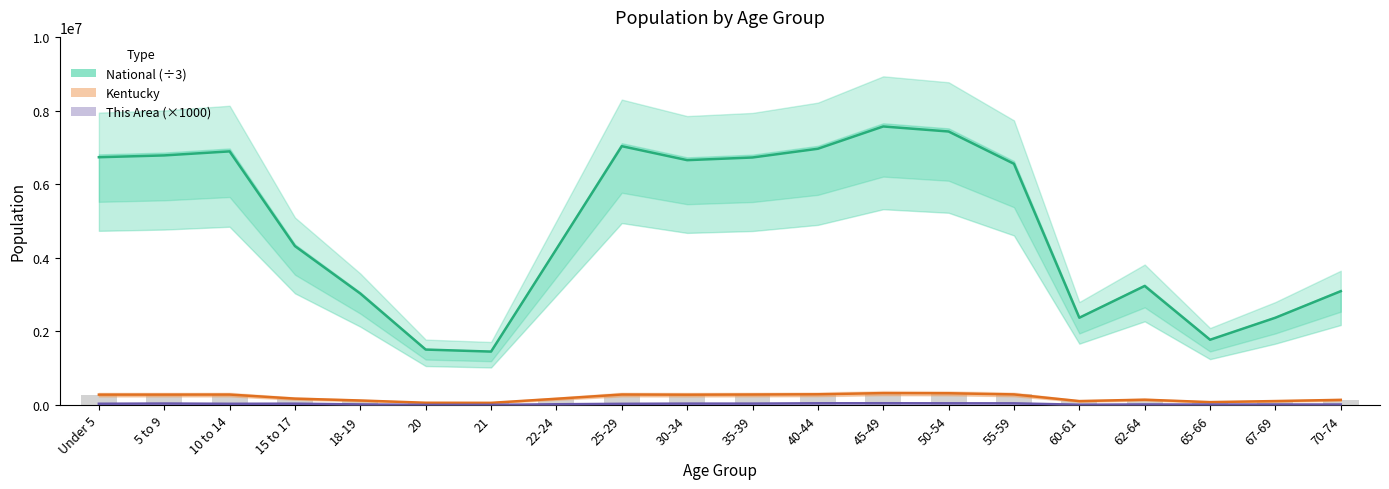

How many values in the Kentucky series exceed 280920?

9